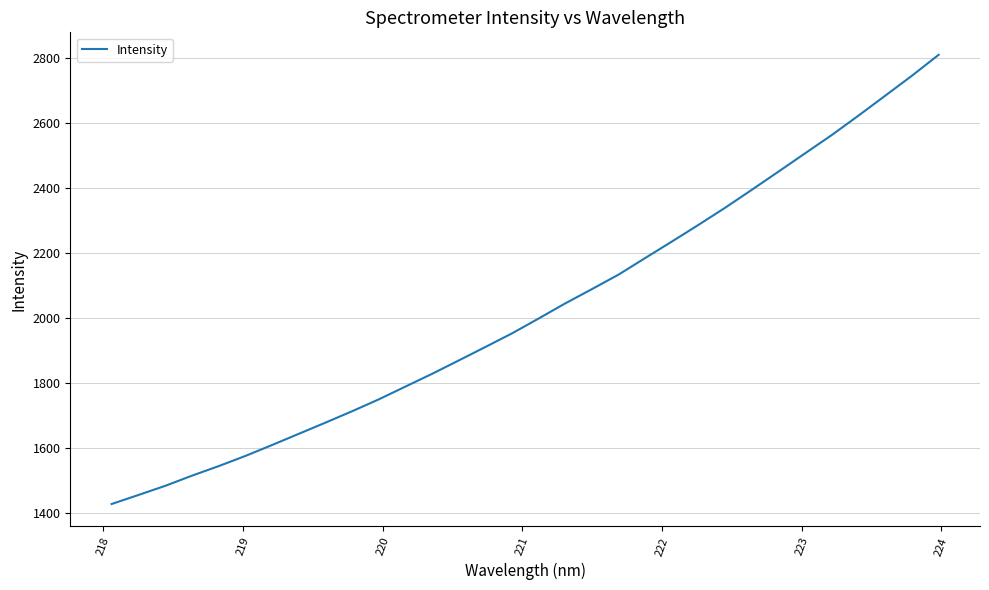

What is the smallest value displayed?

1428.7